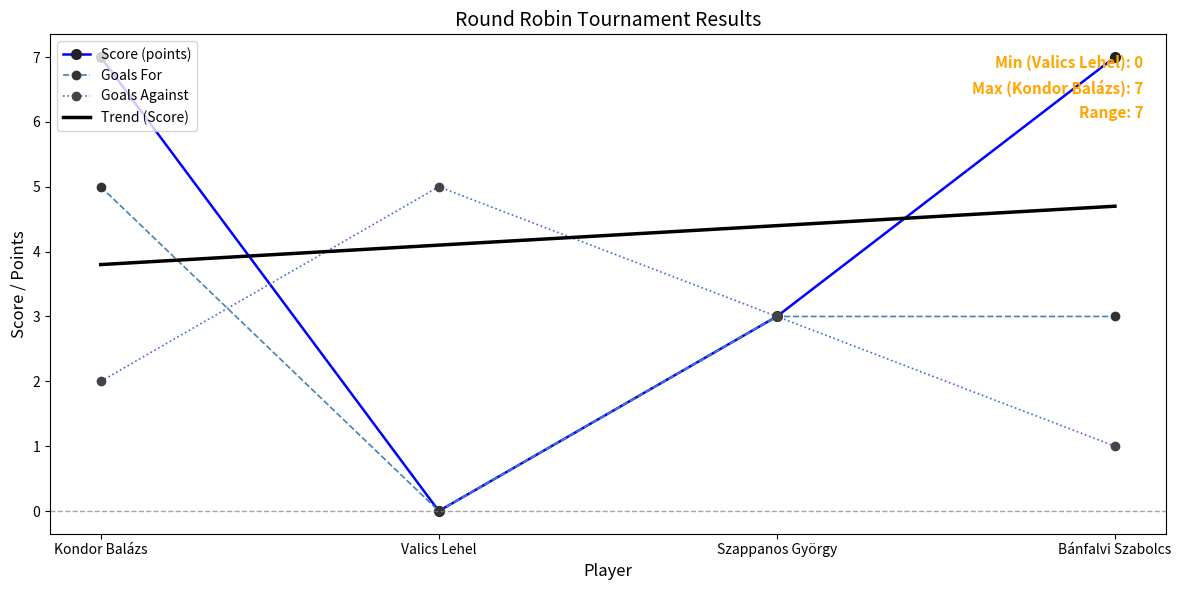

After their last crossing, which series has the higher values: Trend (Score) or Goals Against?

Trend (Score)